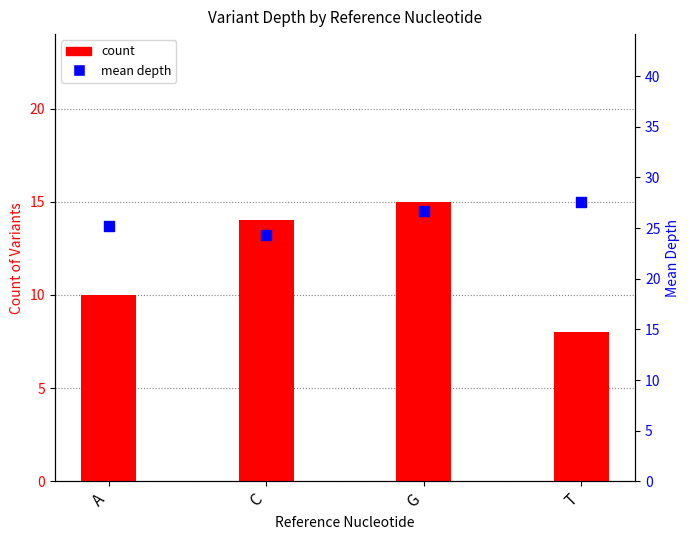

What are all the series names shown in the legend?

count, mean depth